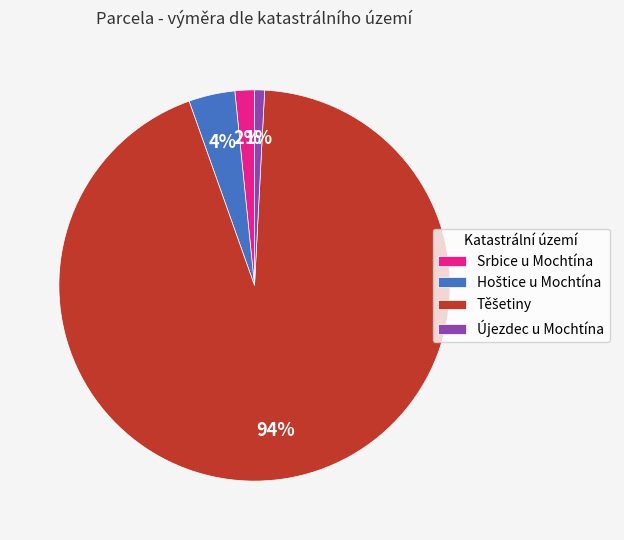

What percentage is the Újezdec u Mochtína slice, to the nearest percent?

1%